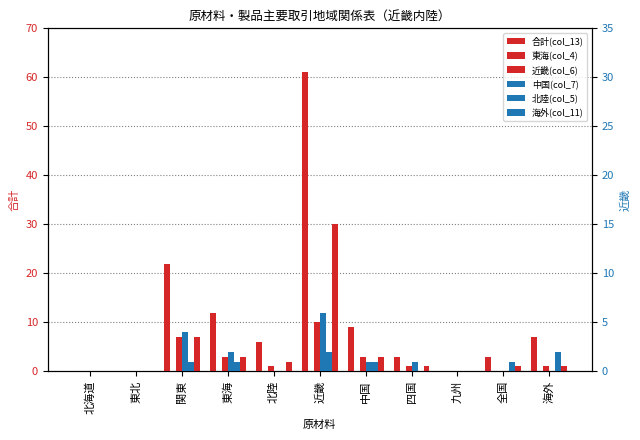

Reading left to right, extract all data points from this chart.

合計(col_13): 0	0	22	12	6	61	9	3	0	3	7
東海(col_4): 0	0	7	3	1	10	3	1	0	0	1
近畿(col_6): 0	0	7	3	2	30	3	1	0	1	1
中国(col_7): 0	0	0	0	0	0	0	0	0	0	0
北陸(col_5): 0	0	4	2	0	6	1	1	0	0	0
海外(col_11): 0	0	1	1	0	2	1	0	0	1	2